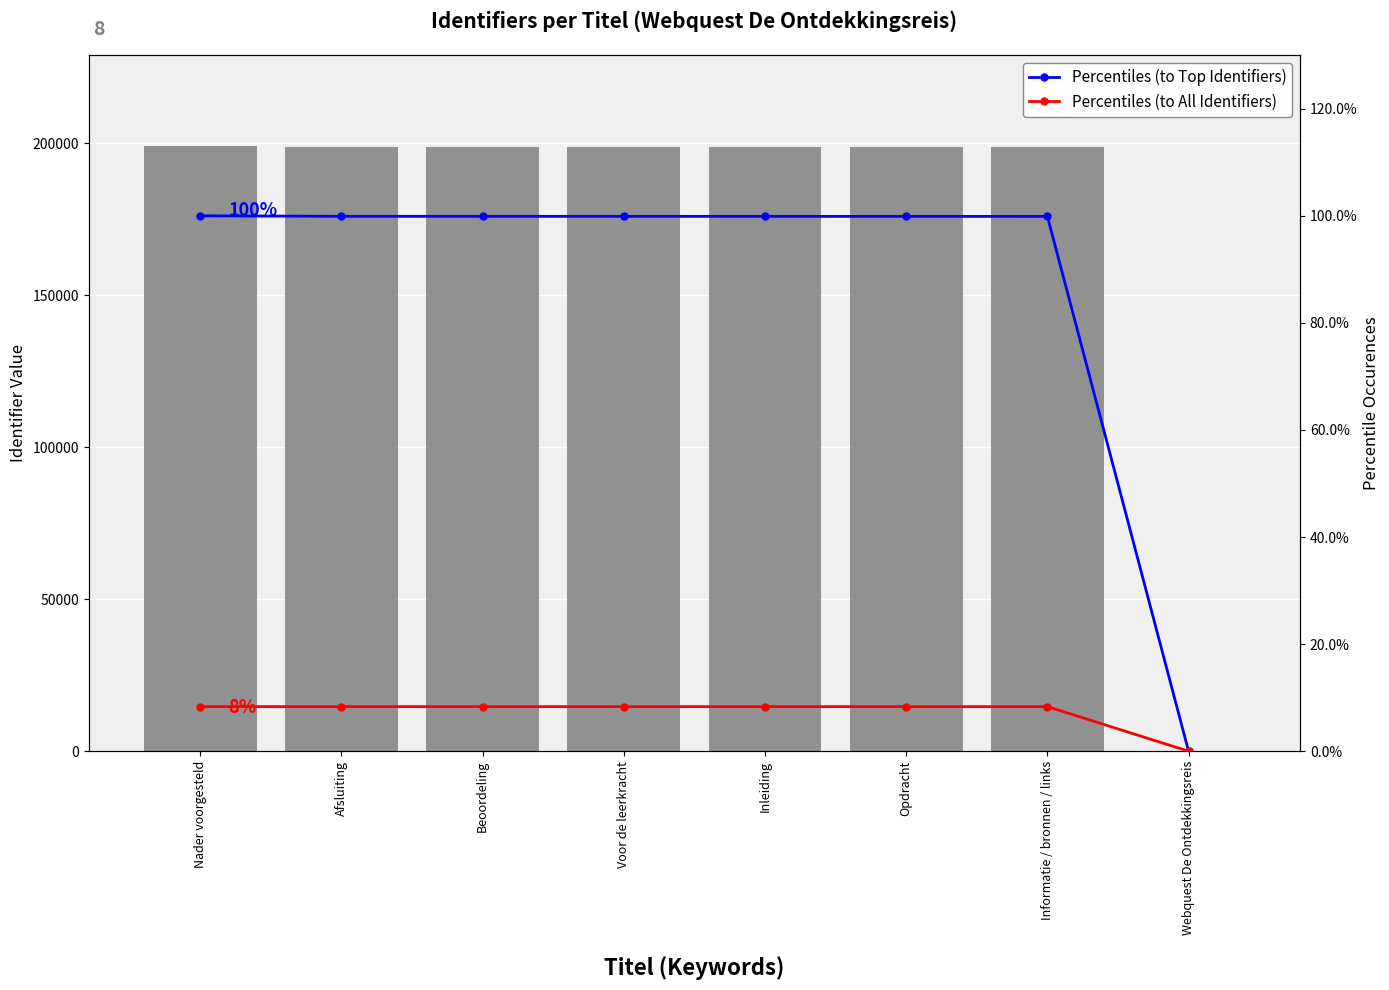

Reading left to right, transcribe all the data shown in this chart.

Identifier: Nader voorgesteld=199044.0	Afsluiting=198852.0	Beoordeling=198848.0	Voor de leerkracht=198845.0	Inleiding=198836.0	Opdracht=198835.0	Informatie / bronnen / links=198827.0	Webquest De Ontdekkingsreis=0.0
Percentiles (to Top Identifiers): Nader voorgesteld=1.0	Afsluiting=1.0	Beoordeling=1.0	Voor de leerkracht=1.0	Inleiding=1.0	Opdracht=1.0	Informatie / bronnen / links=1.0	Webquest De Ontdekkingsreis=0.0
Percentiles (to All Identifiers): Nader voorgesteld=0.1	Afsluiting=0.1	Beoordeling=0.1	Voor de leerkracht=0.1	Inleiding=0.1	Opdracht=0.1	Informatie / bronnen / links=0.1	Webquest De Ontdekkingsreis=0.0